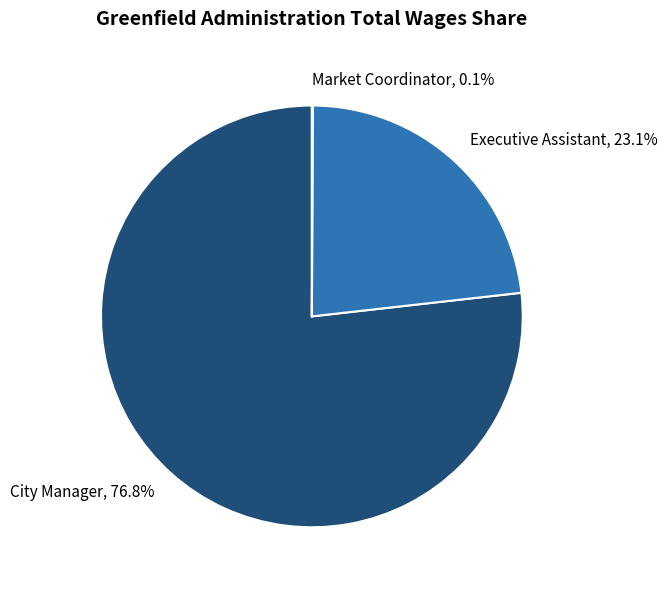

What is the ratio of the value at City Manager to the value at Executive Assistant?

3.3